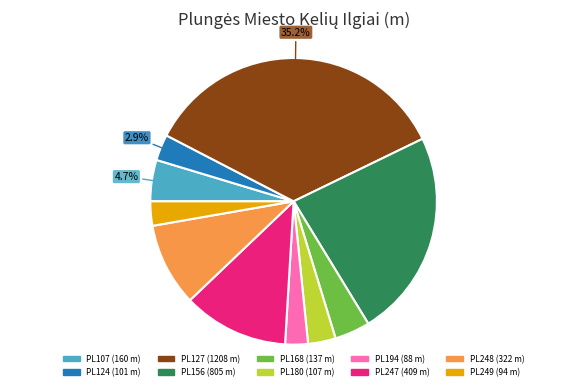

Is there any slice that represents more than half of the pie?

No